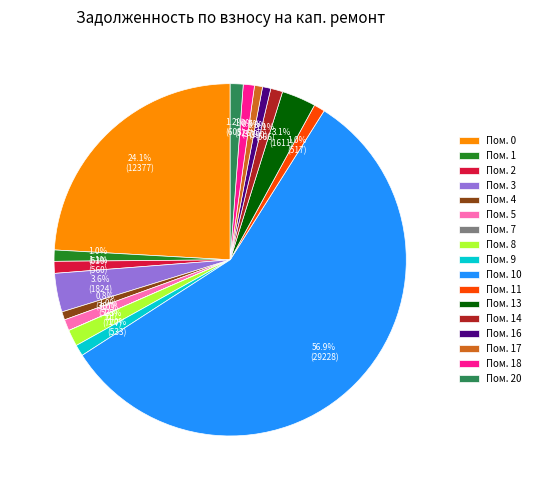

How much of the chart is everything except Пом. 1?

99.0%